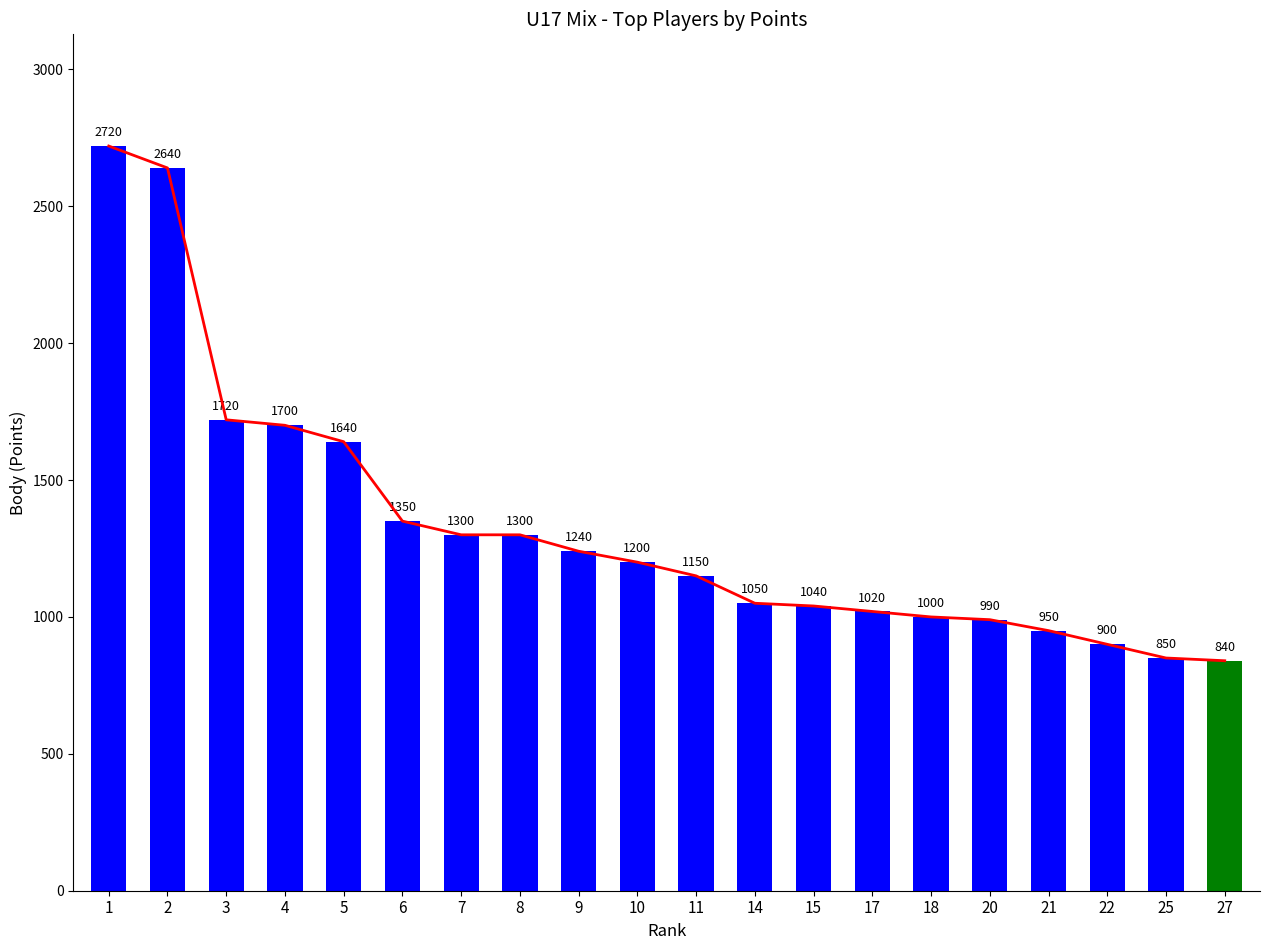

Reading right to left, transcribe all the data shown in this chart.

Trend: 27=840	25=850	22=900	21=950	20=990	18=1000	17=1020	15=1040	14=1050	11=1150	10=1200	9=1240	8=1300	7=1300	6=1350	5=1640	4=1700	3=1720	2=2640	1=2720
Body: 27=840	25=850	22=900	21=950	20=990	18=1000	17=1020	15=1040	14=1050	11=1150	10=1200	9=1240	8=1300	7=1300	6=1350	5=1640	4=1700	3=1720	2=2640	1=2720